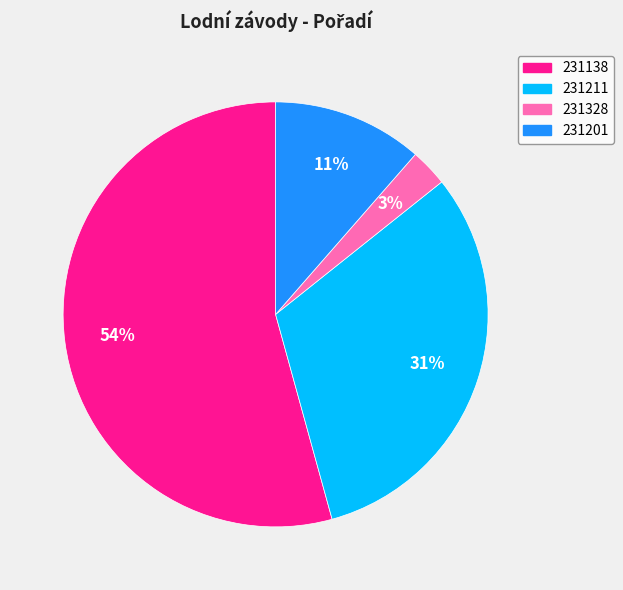

What is the smallest slice in the pie chart?

231328